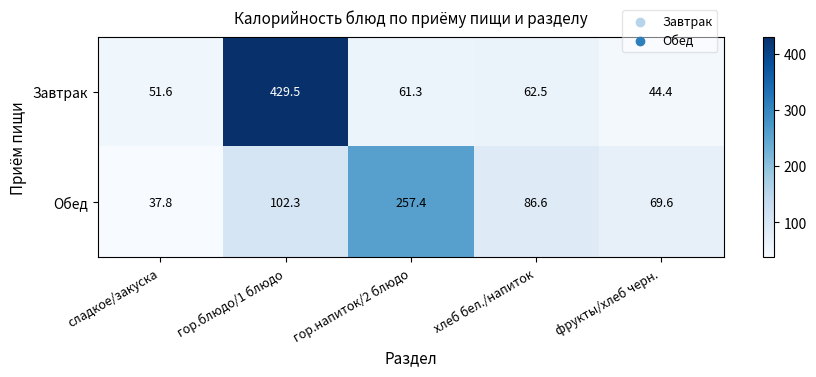

List the series in order of their overall mean, lowest first.

Обед, Завтрак